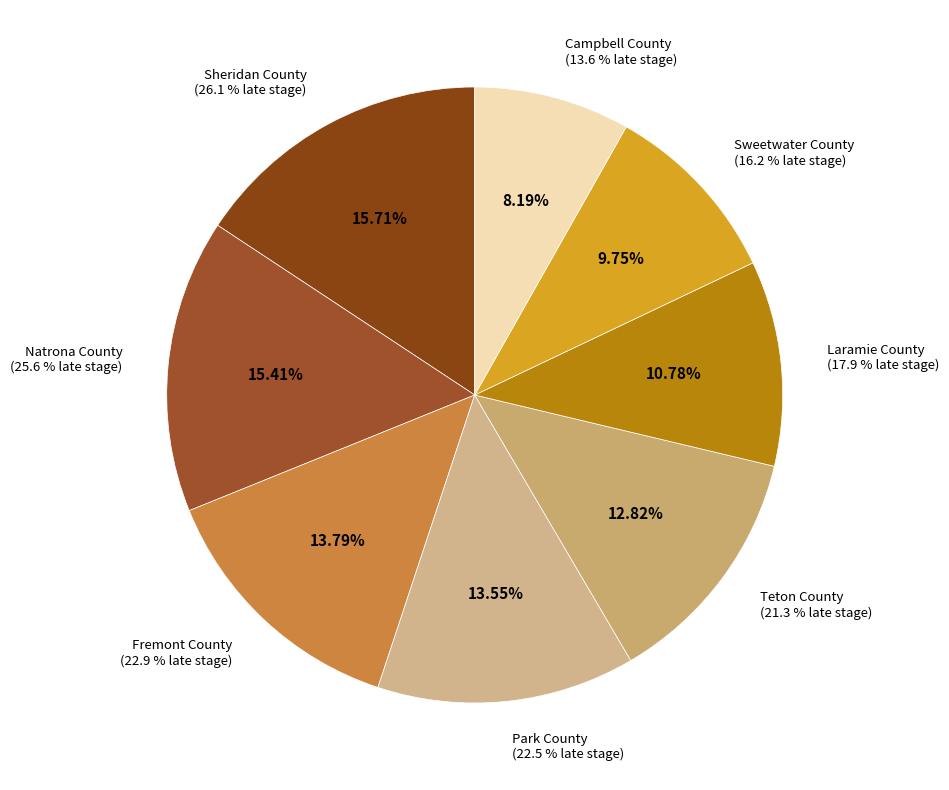

What is the smallest slice in the pie chart?

Campbell County